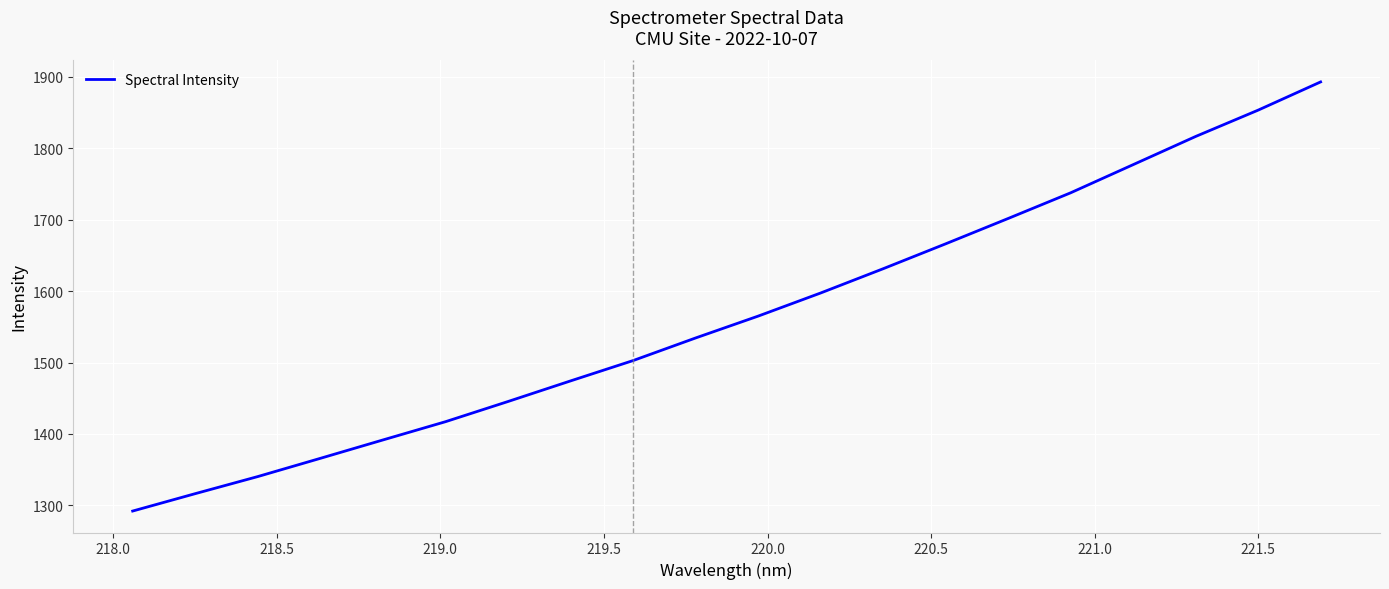

How many lines are shown in the chart?

1